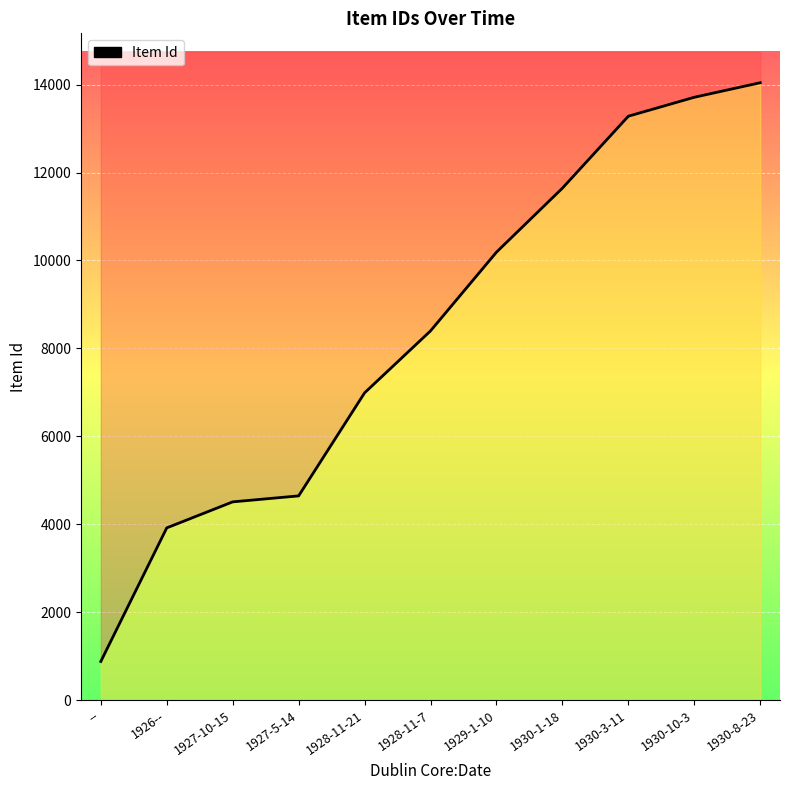

The value at -- is 551. True or false?

False